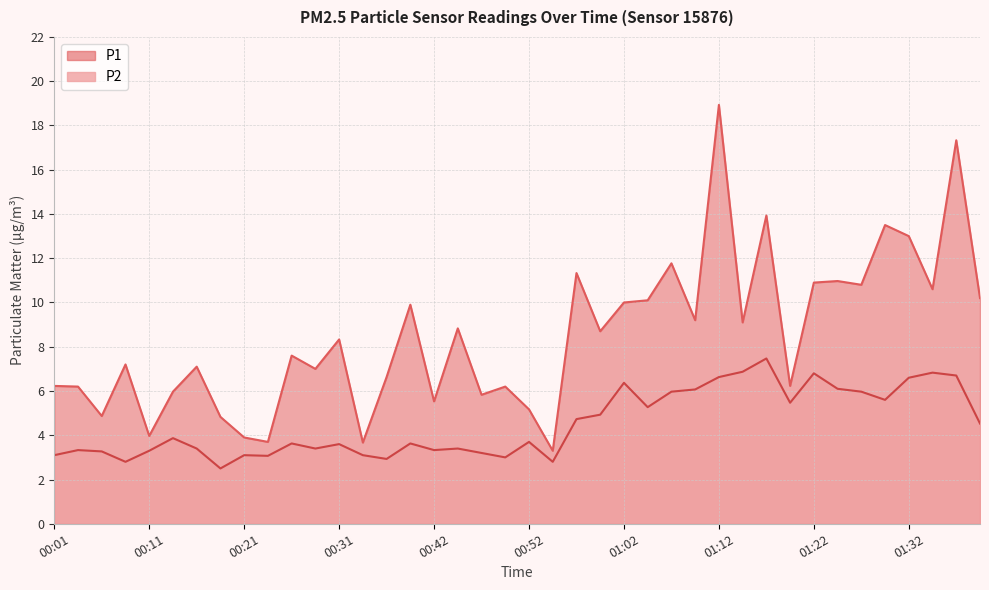

What is the value of the P2 point at the 11th from the left?

3.6